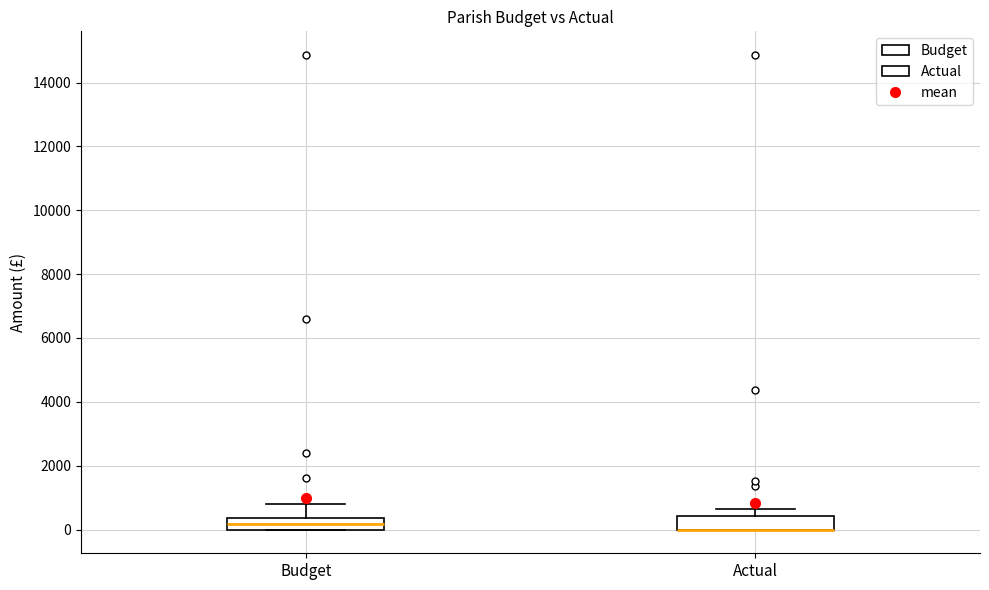

Reading left to right, read every box against the y-axis: the position of its median line, the range the box covers, and the ends of its whiskers. The values are not printed on the chart, so give them approximately, as read against the axis.

Budget: median 200, box 0 to 400, whiskers 0 to 800
Actual: median 0 (drawn on the box's lower edge), box 0 to 400, whiskers 0 to 600